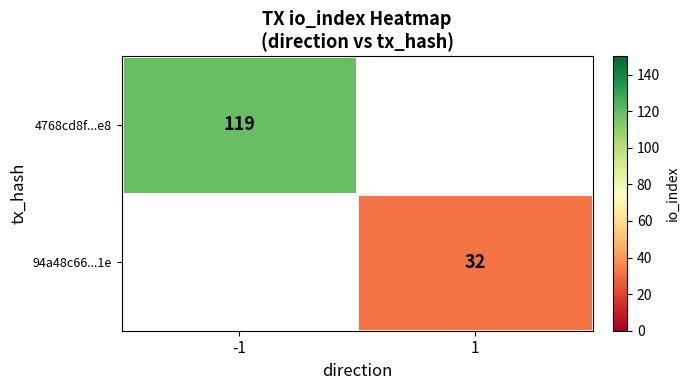

Is it true that 4768cd8f...e8 equals 51.7 at -1?

False